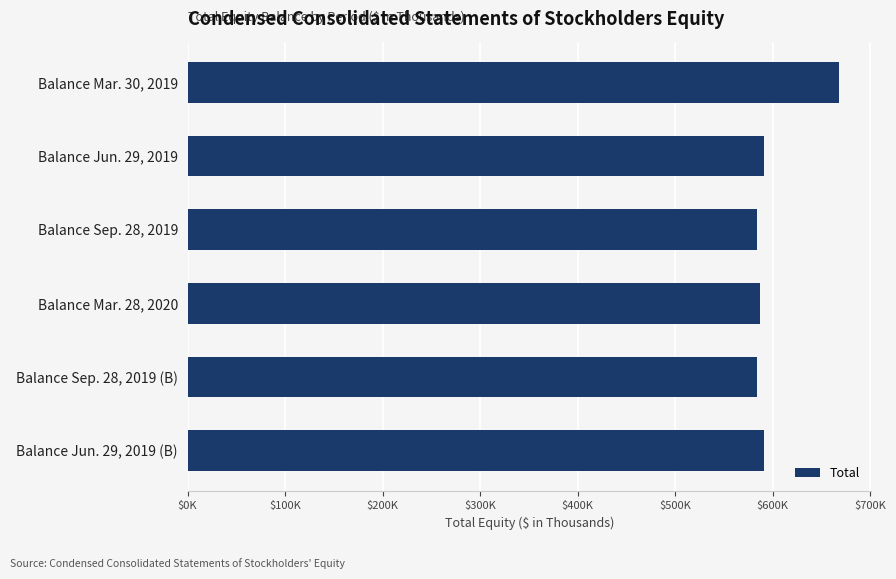

Count the number of data series in this chart.

1